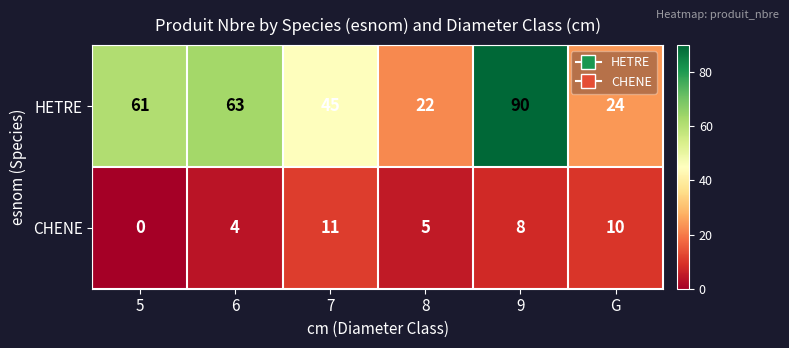

Count the number of categories in the chart.

6